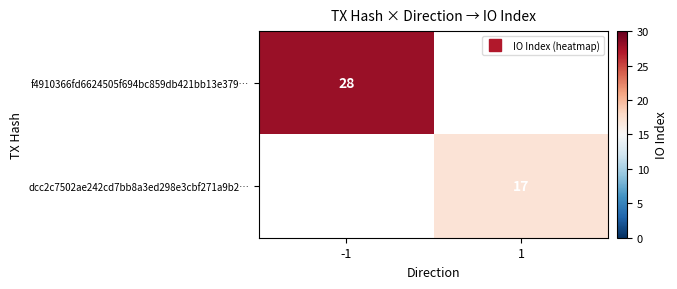

At which label is f4910366fd6624505f694bc859db421bb13e379… closest to 28?

-1